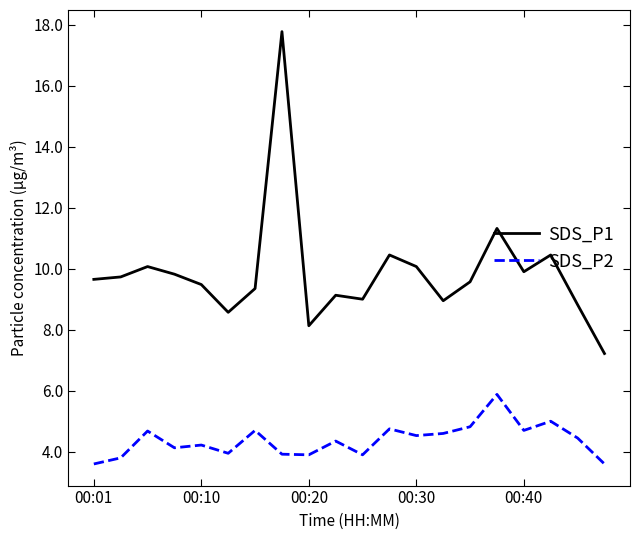

Rank the series by their maximum value, from lowest to highest.

SDS_P2, SDS_P1